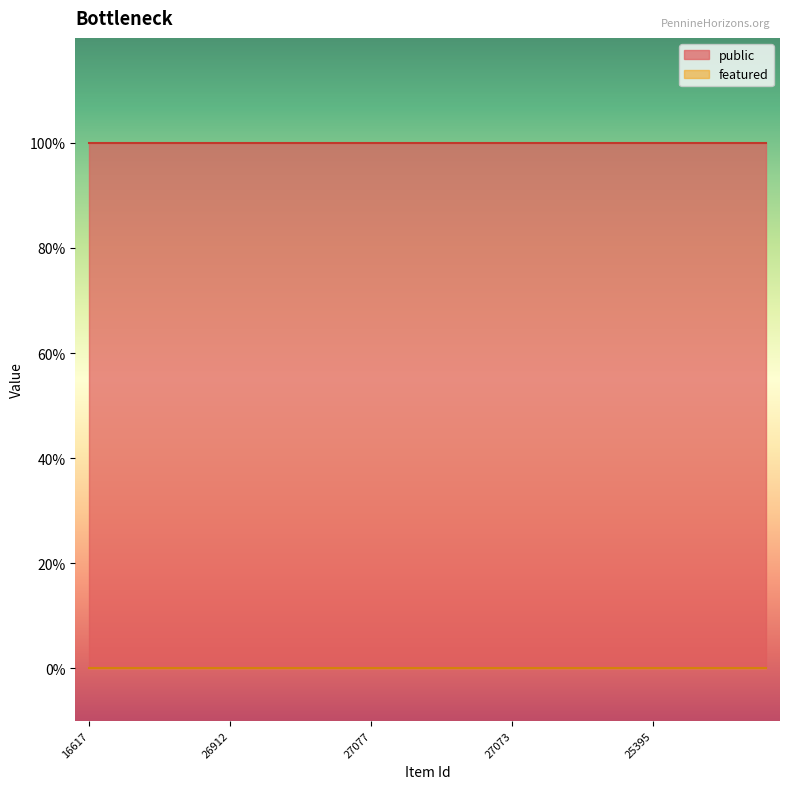

How many lines are shown in the chart?

2